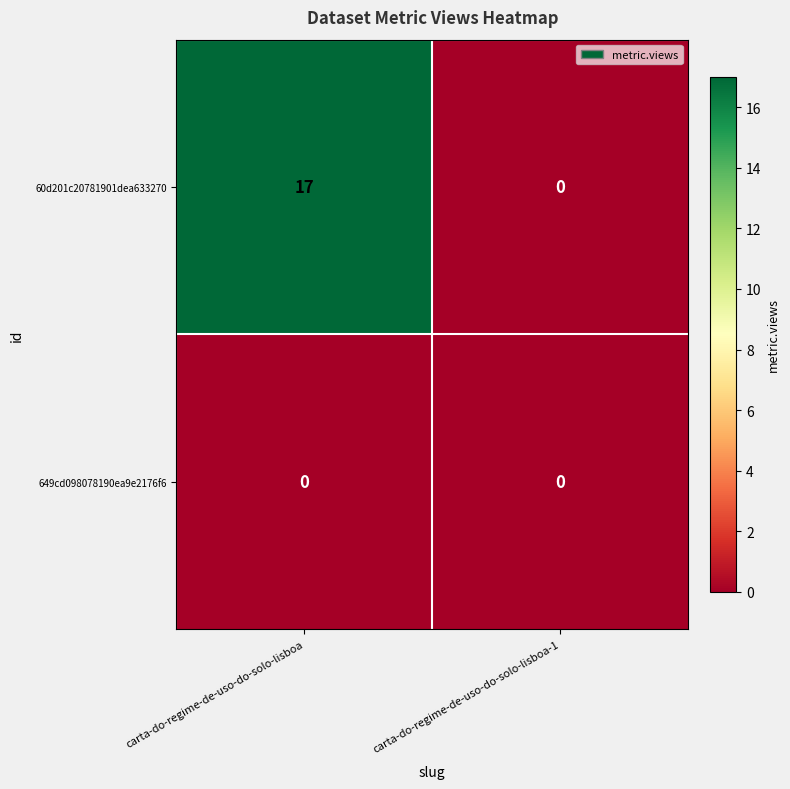

List the labels in order of 60d201c20781901dea633270 value, smallest first.

carta-do-regime-de-uso-do-solo-lisboa-1, carta-do-regime-de-uso-do-solo-lisboa